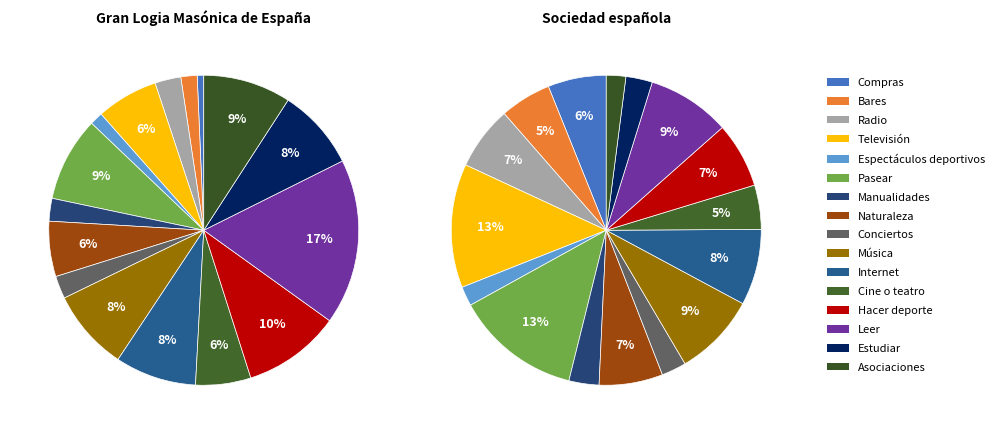

Which slice is the smallest?

Compras